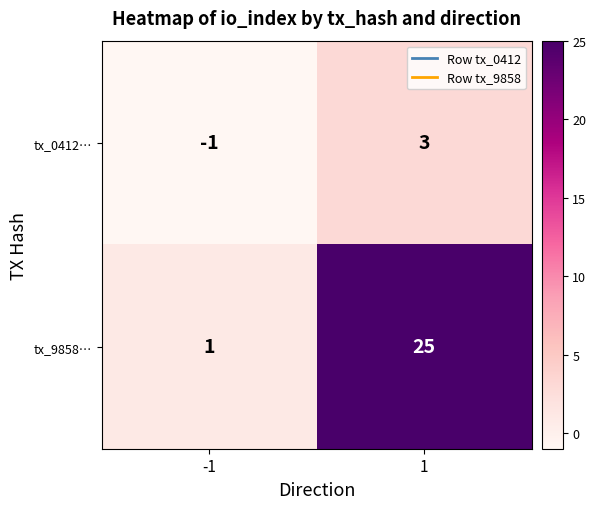

How many data points in tx_0412… are less than 3?

1